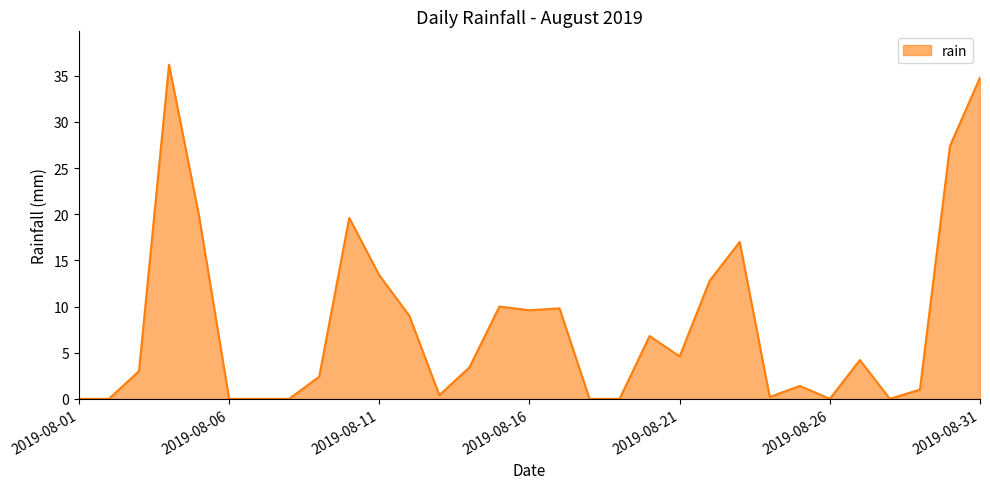

What is the greatest value displayed?

36.2